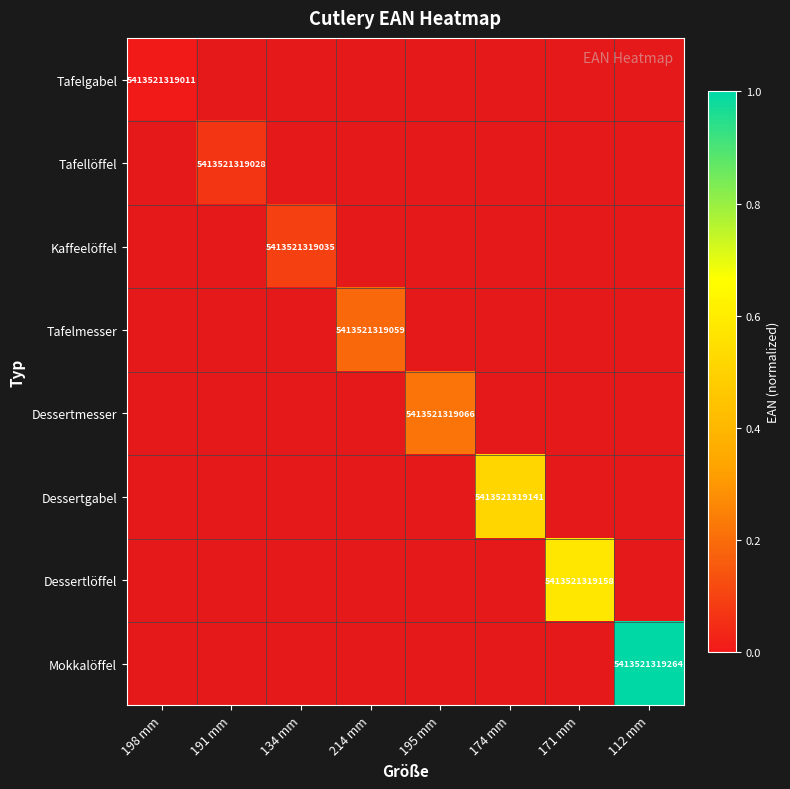

Rank the series by their maximum value, from lowest to highest.

Tafelgabel, Tafellöffel, Kaffeelöffel, Tafelmesser, Dessertmesser, Dessertgabel, Dessertlöffel, Mokkalöffel